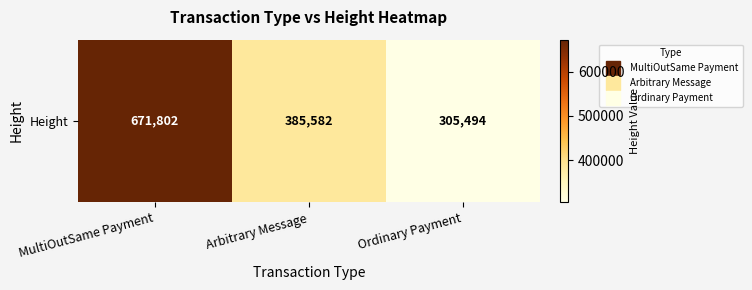

Rank the categories by value from lowest to highest.

Ordinary Payment, Arbitrary Message, MultiOutSame Payment